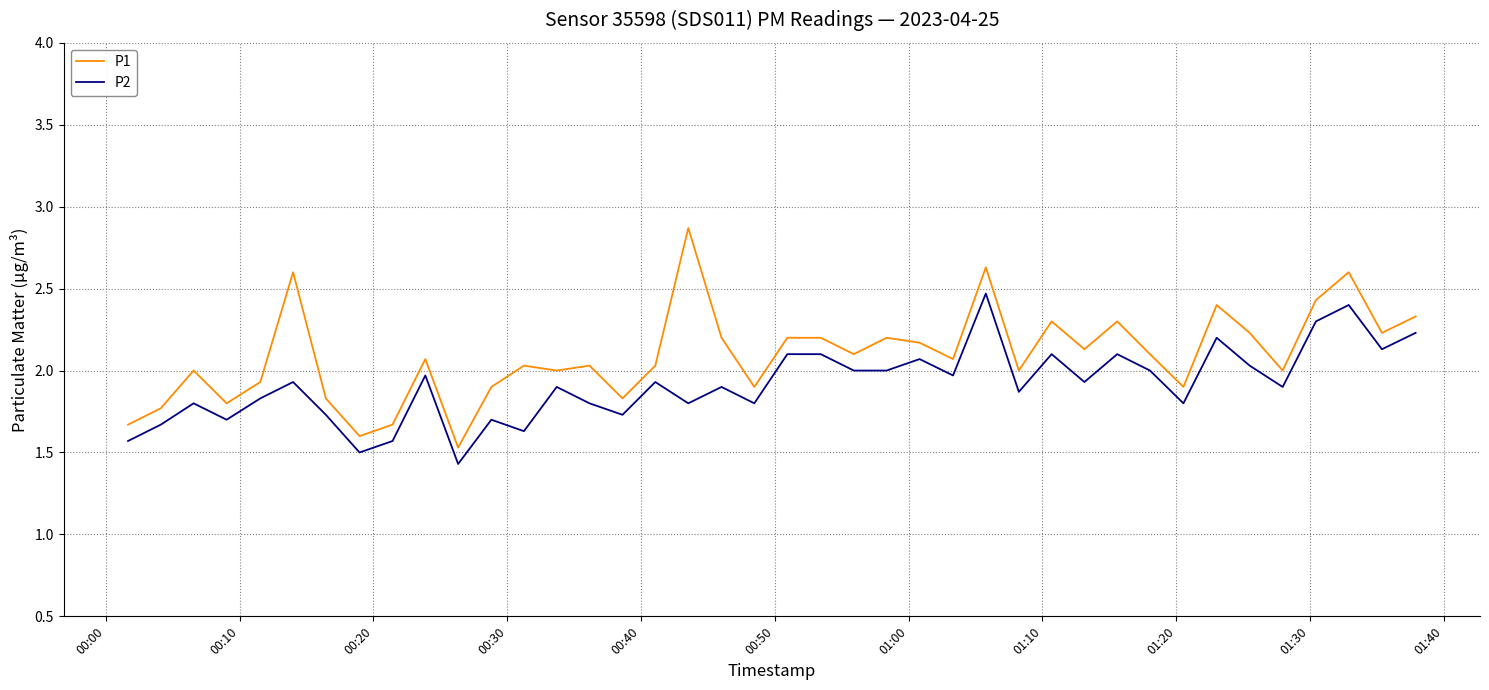

Reading left to right, extract all data points from this chart.

P1: 1.7	1.8	2.0	1.8	1.9	2.6	1.8	1.6	1.7	2.1	1.5	1.9	2.0	2.0	2.0	1.8	2.0	2.9	2.2	1.9	2.2	2.2	2.1	2.2	2.2	2.1	2.6	2.0	2.3	2.1	2.3	2.1	1.9	2.4	2.2	2.0	2.4	2.6	2.2	2.3
P2: 1.6	1.7	1.8	1.7	1.8	1.9	1.7	1.5	1.6	2.0	1.4	1.7	1.6	1.9	1.8	1.7	1.9	1.8	1.9	1.8	2.1	2.1	2.0	2.0	2.1	2.0	2.5	1.9	2.1	1.9	2.1	2.0	1.8	2.2	2.0	1.9	2.3	2.4	2.1	2.2